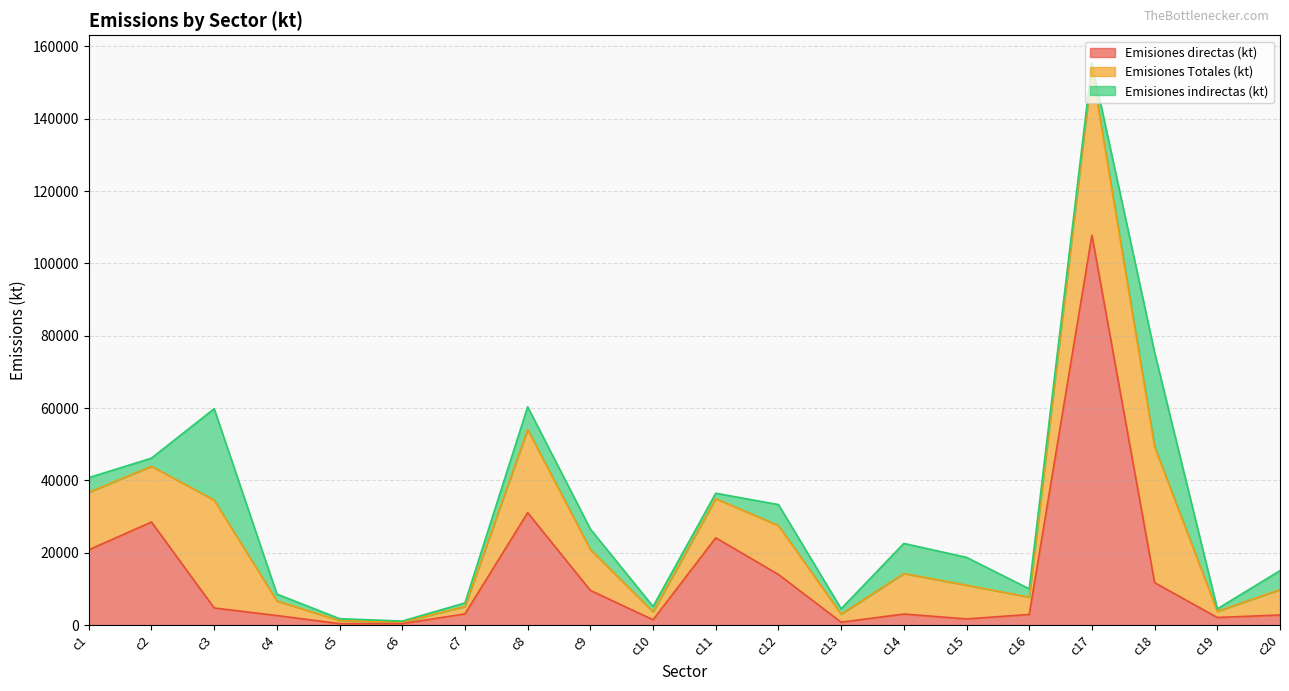

What is the average value of the Emisiones directas (kt) series?

13700.8